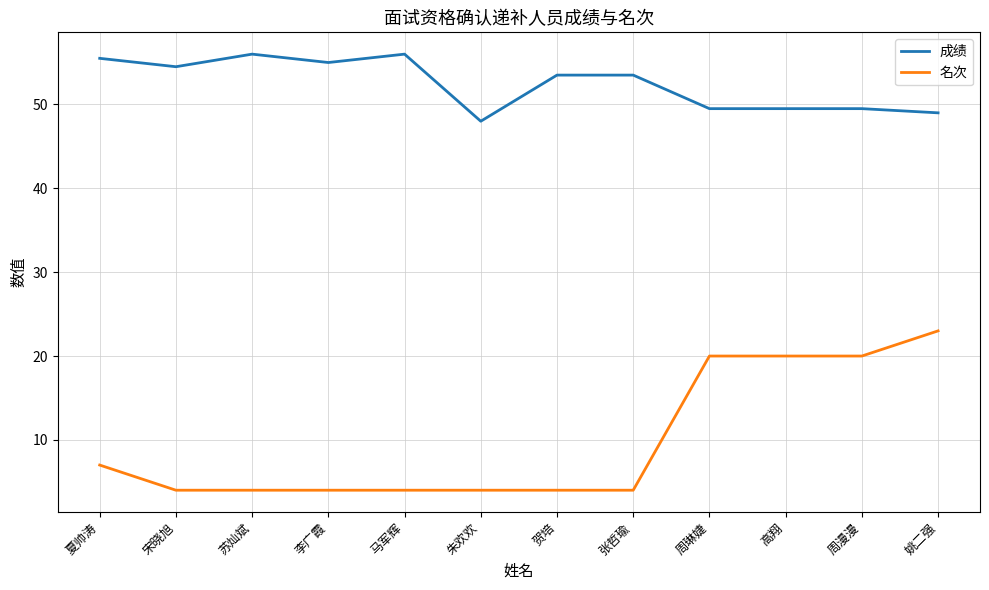

What is the greatest value displayed?

56.0